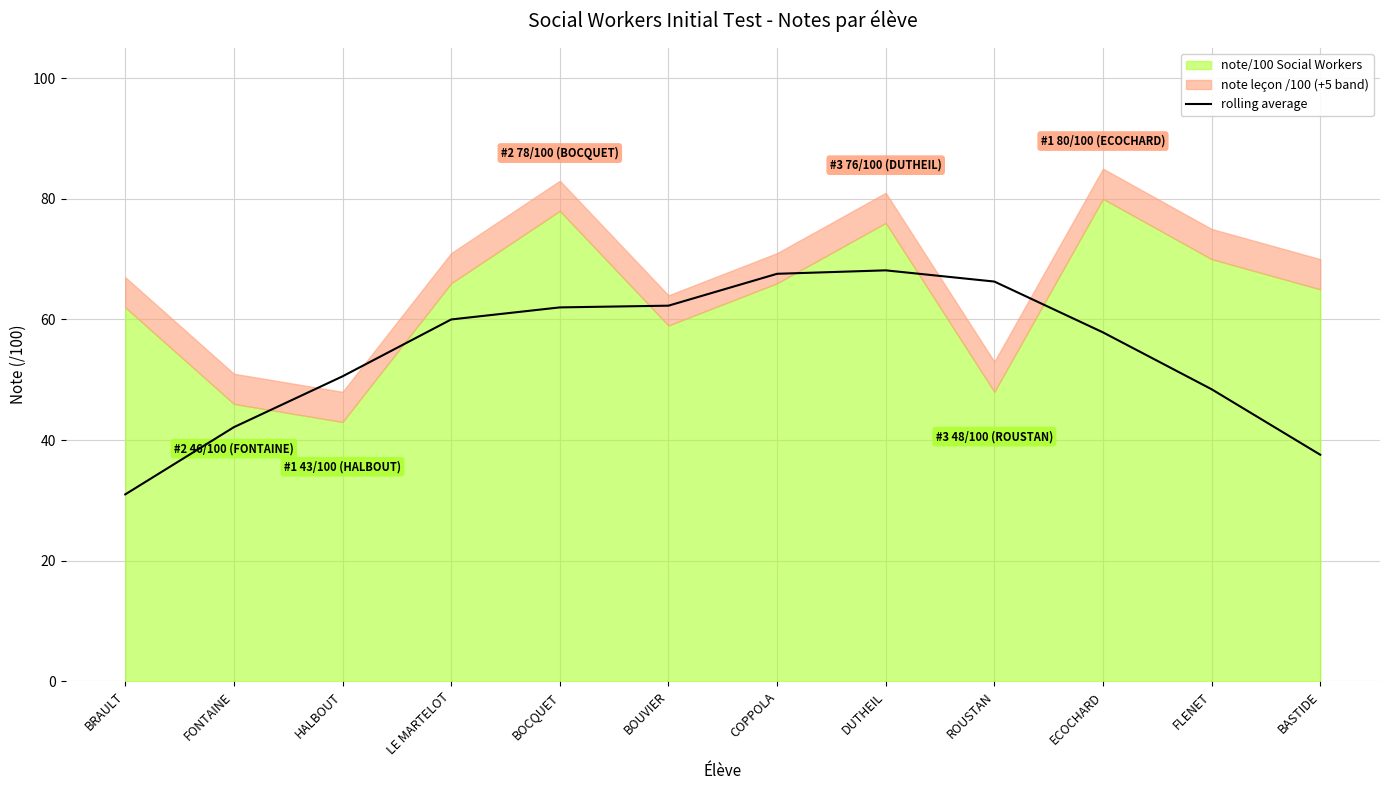

At which label does rolling average reach its minimum?

BRAULT